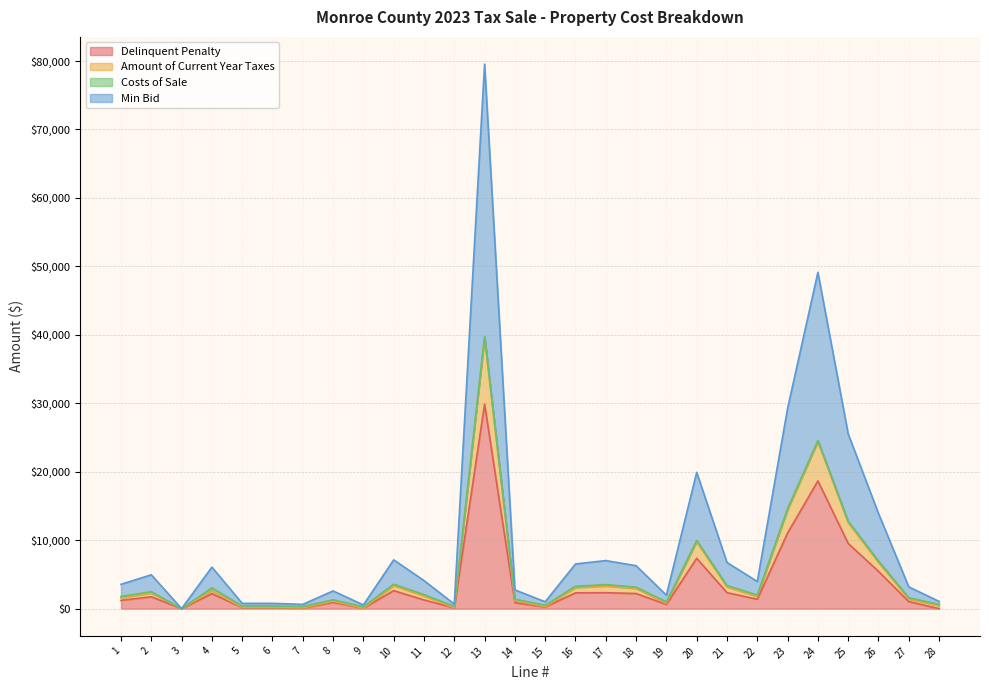

List the labels in order of Min Bid value, smallest first.

3, 9, 7, 12, 5, 6, 15, 28, 19, 8, 14, 27, 1, 22, 11, 2, 4, 18, 16, 21, 17, 10, 26, 20, 25, 23, 24, 13